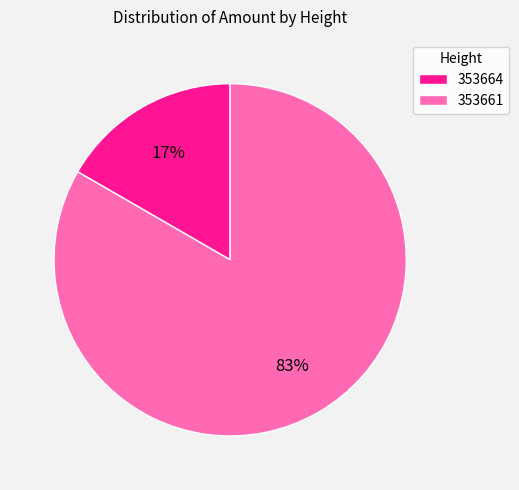

To the nearest percent, what is the combined percentage of 353664 and 353661?

100%